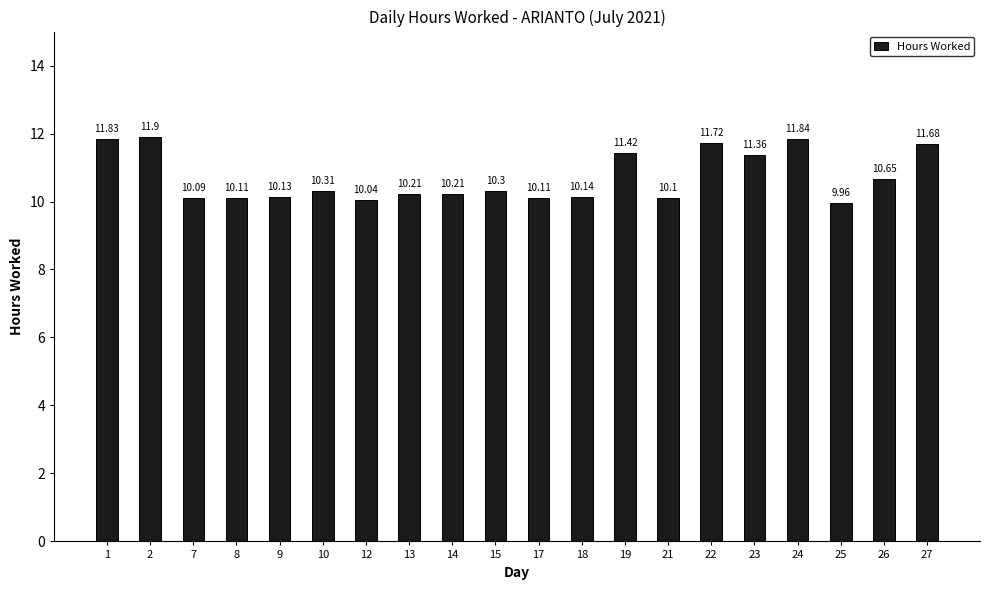

Approximately how many times larger is the value at 12 compared to 21?

1.0